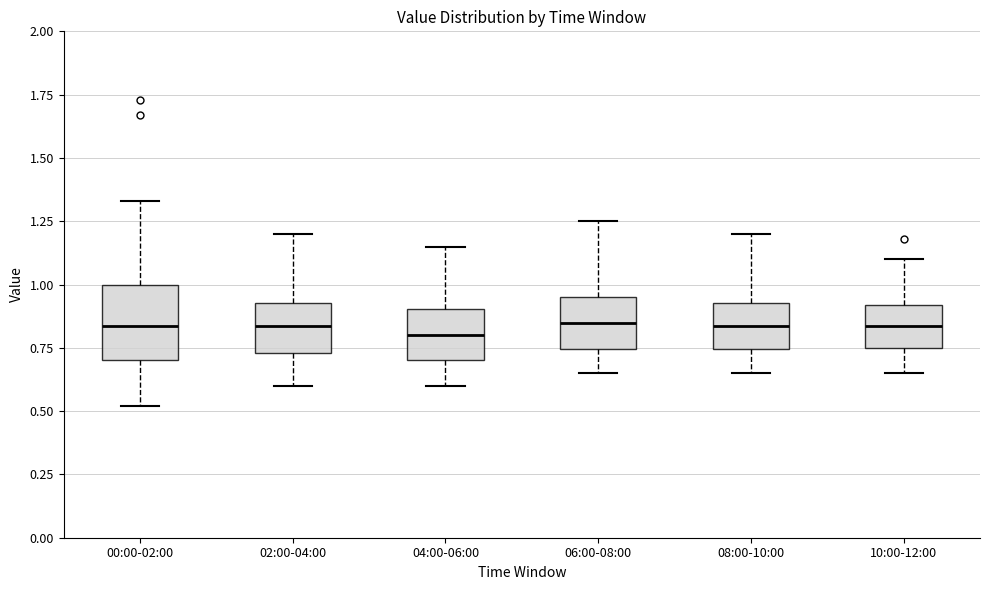

Where is the lower edge of the box for 02:00-04:00 on the y-axis? The values are not printed on the chart, so give them approximately, as read against the axis.

0.75